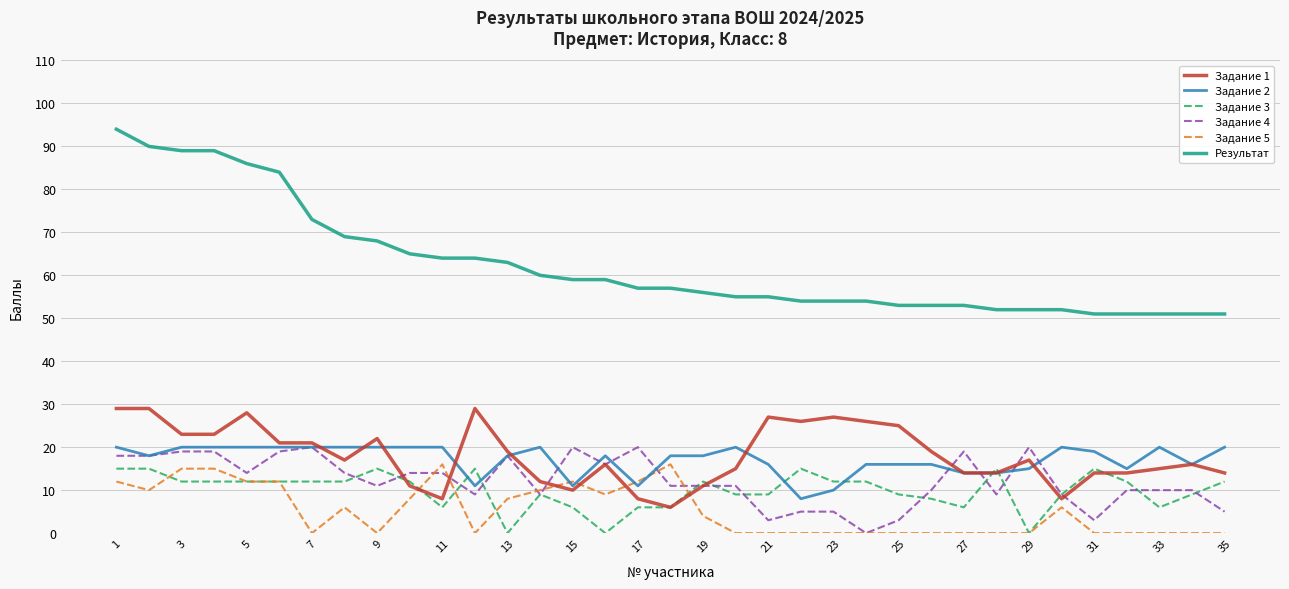

What are all the series names shown in the legend?

Задание 1, Задание 2, Задание 3, Задание 4, Задание 5, Результат